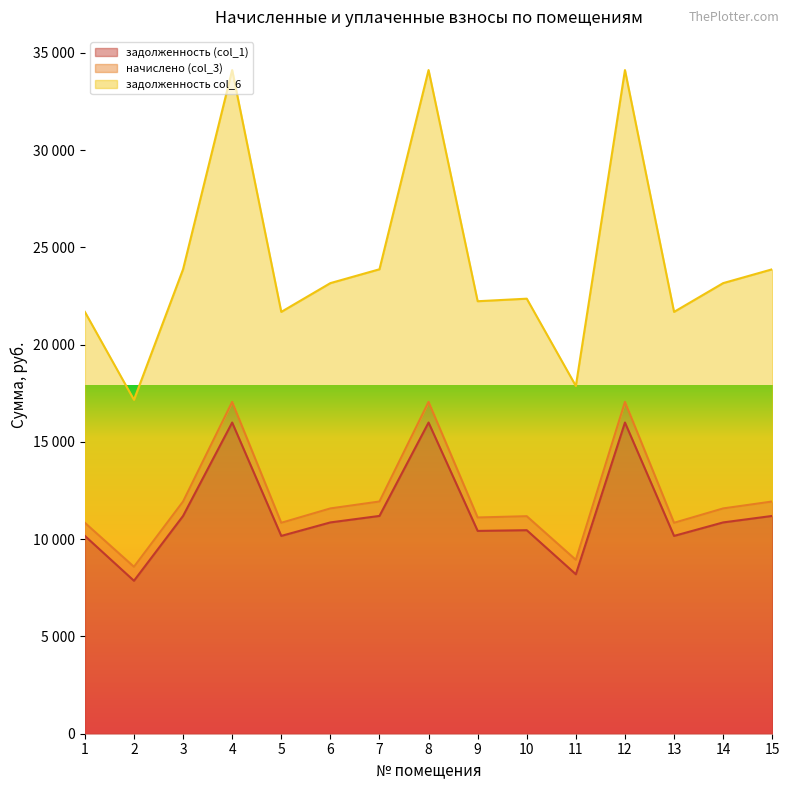

What is the value of the задолженность col_6 point at the 4th from the left?

17058.4